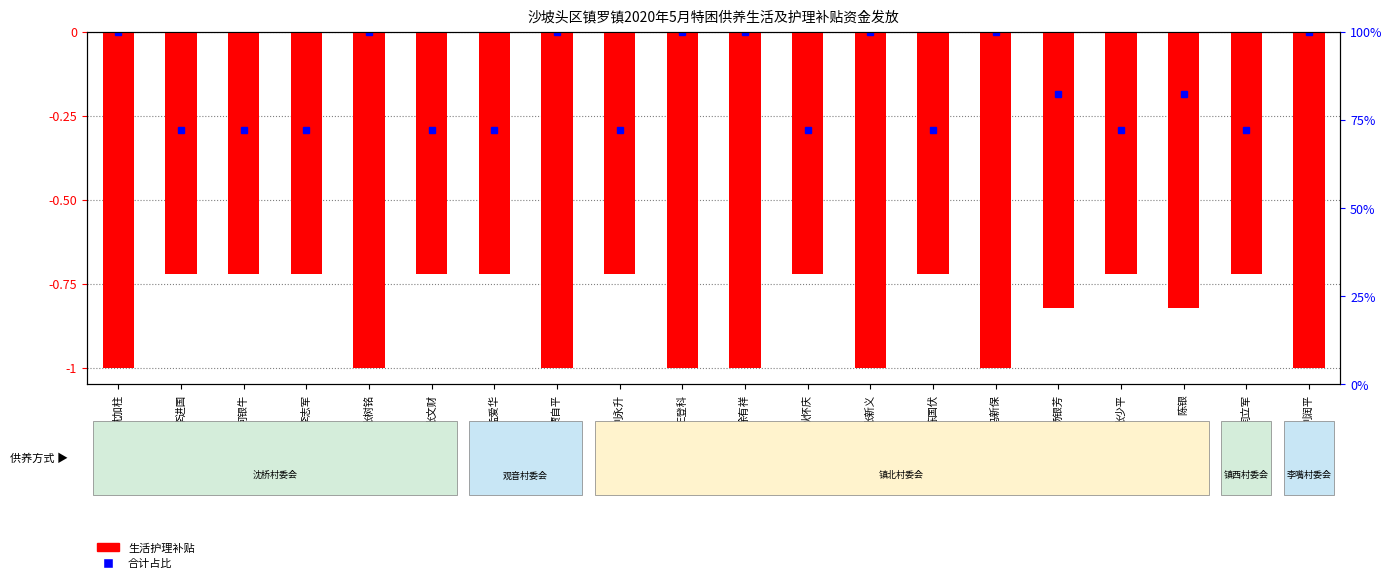

Is it true that the value at 王登科 is -1.0?

True